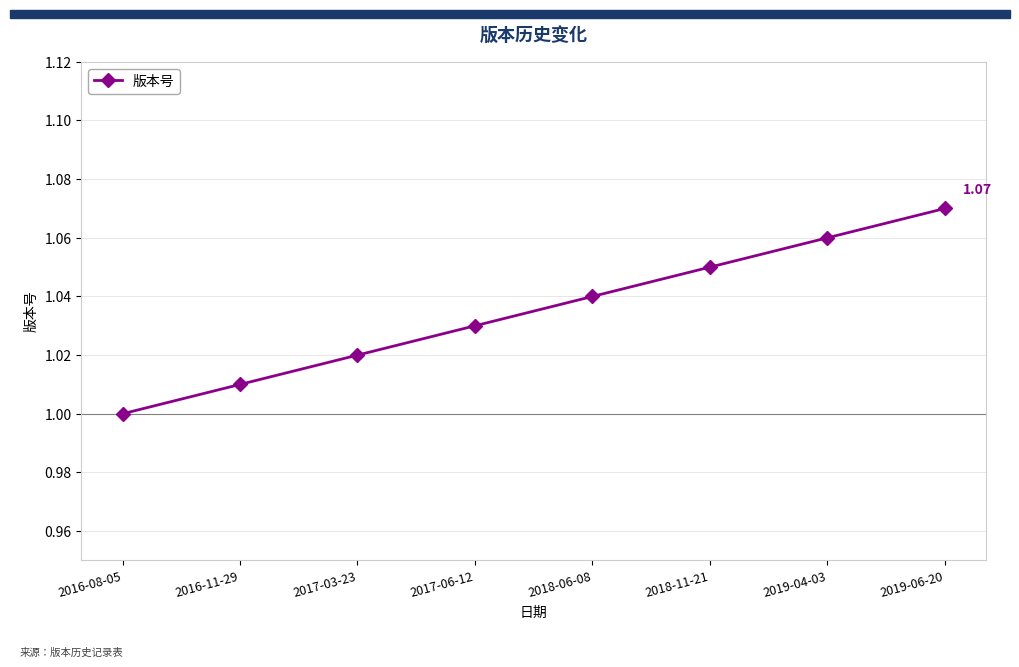

What is the sum of the values at 2018-06-08 and 2016-08-05?

2.0